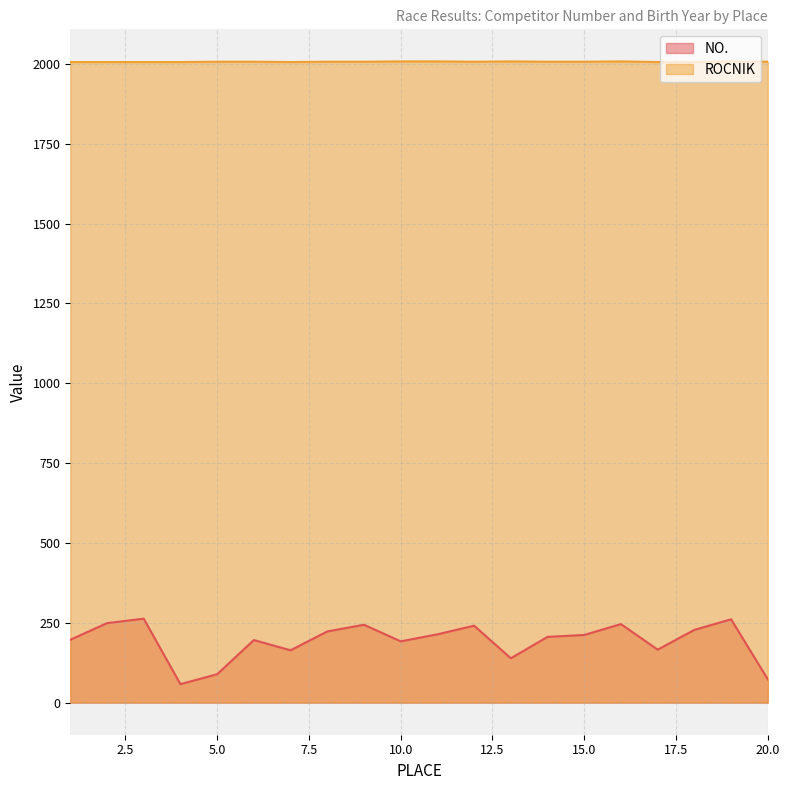

Which series has the largest total across all categories?

ROCNIK